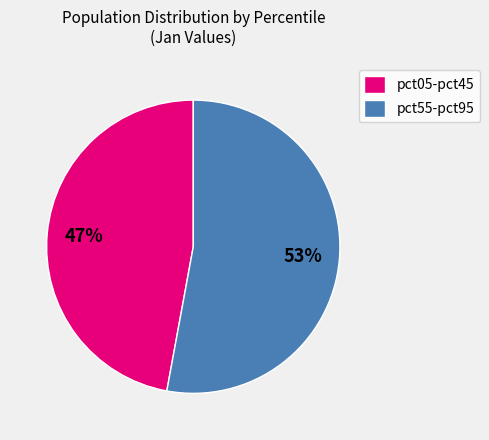

The pct05-pct45 slice represents 39% of the pie. True or false?

False